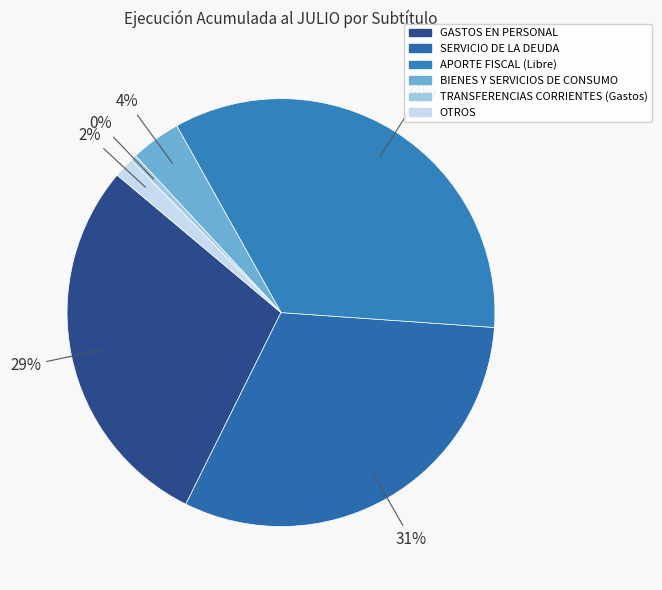

What portion of the pie excludes GASTOS EN PERSONAL?

71.2%